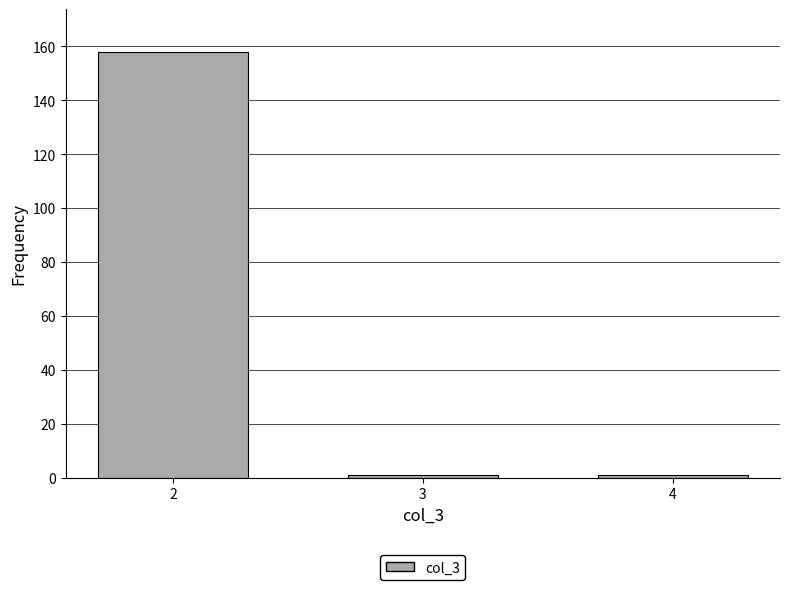

Reading left to right, what are all the values shown in this chart?

2=158	3=1	4=1